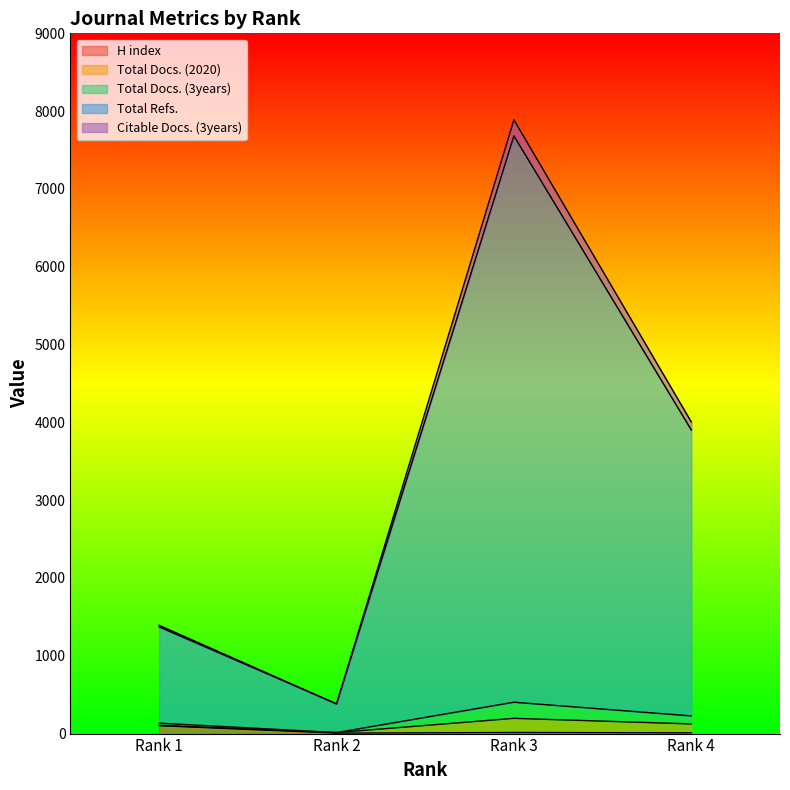

At how many categories does at least one series exceed 899?

3